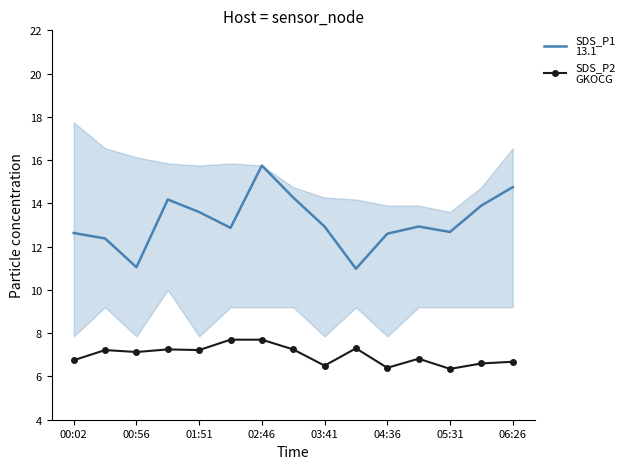

At 00:56, list the series in order from smallest to largest.

SDS_P2
GKOCG, SDS_P1
13.1